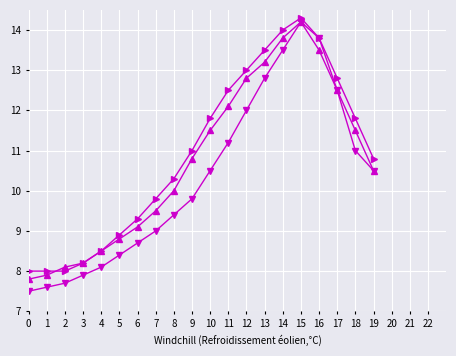

What is the difference between the highest and lowest values at 14?

0.5